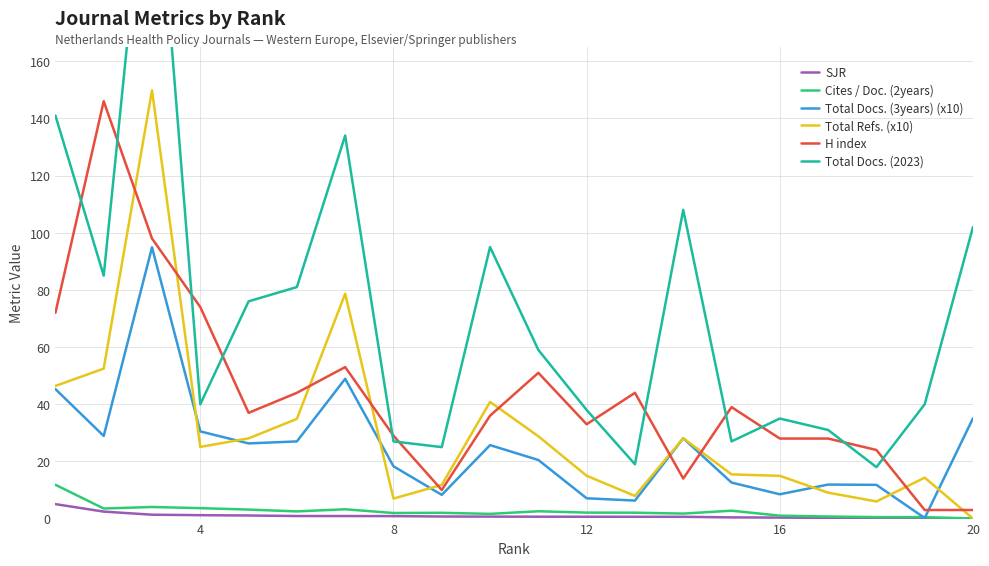

What is the highest value of the H index series?

146.0